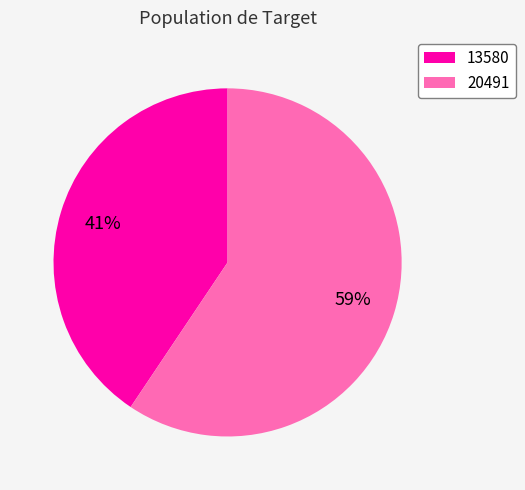

Does 20491 account for over 50% of the chart?

Yes